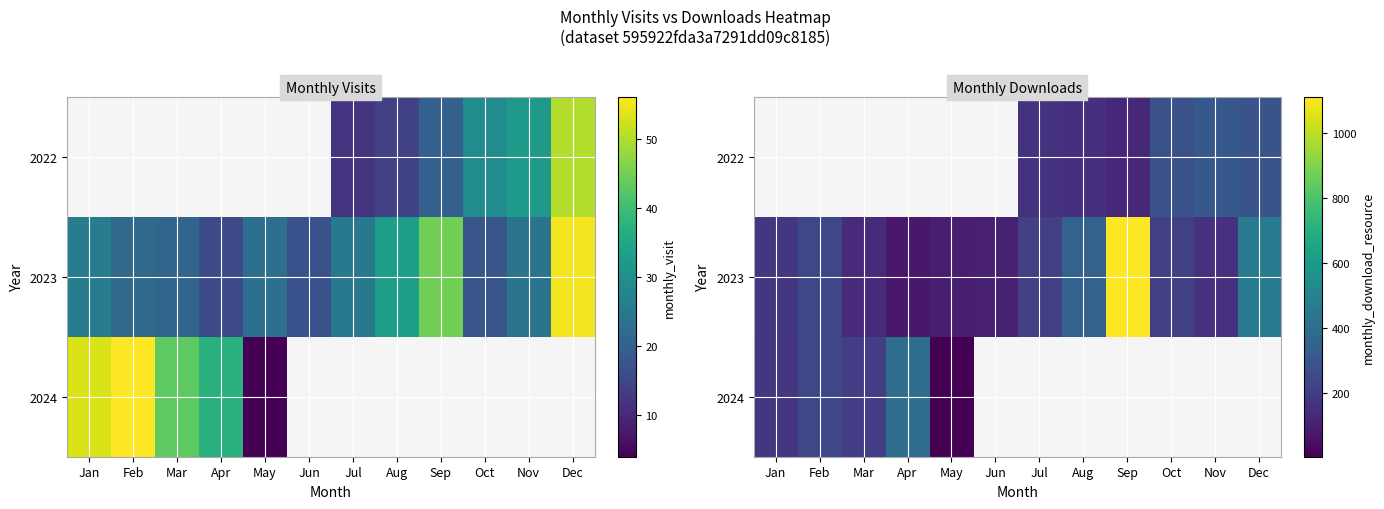

Is it true that 2023 equals 213.0 at Oct?

True